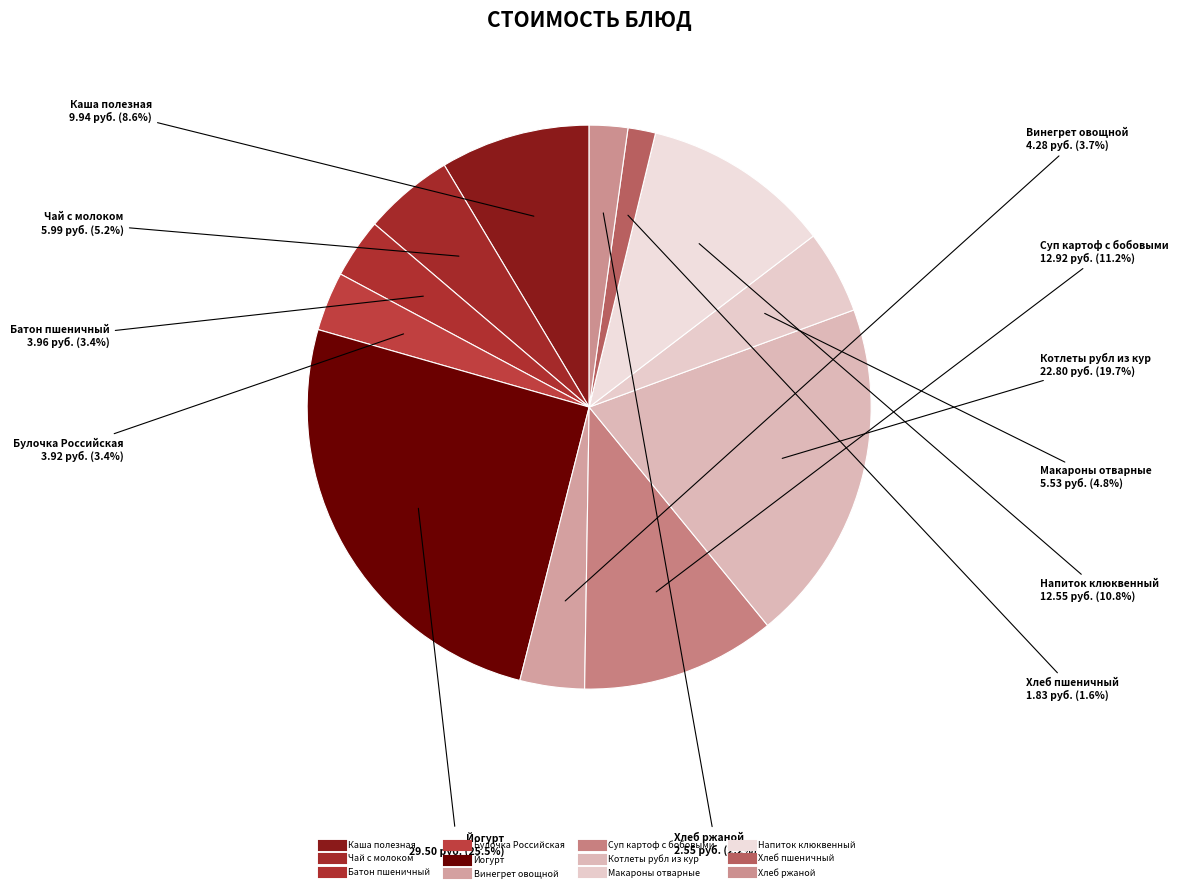

Count the number of slices in the pie.

12